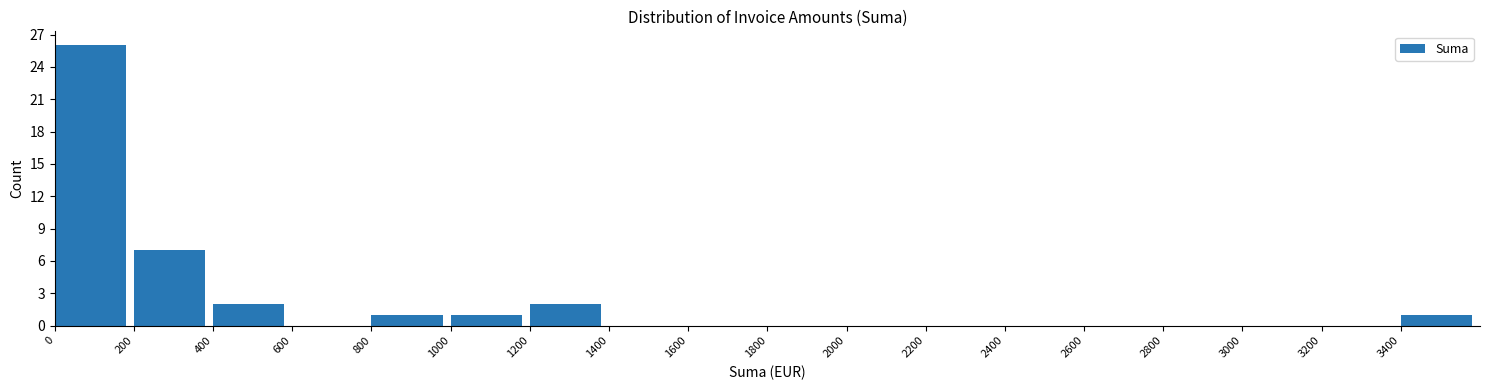

What is the height of the bar covering 1200 to 1400 on the x-axis? The values are not printed on the chart, so give them approximately, as read against the axis.

2